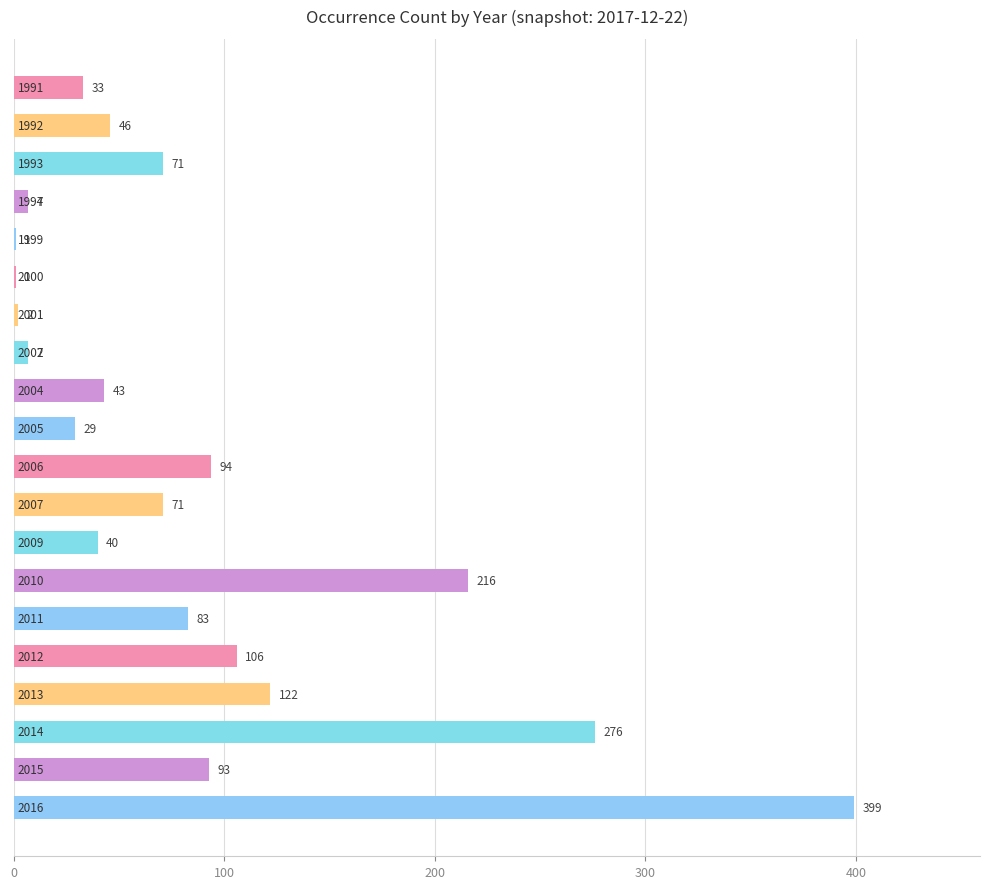

What is the maximum value shown in the chart?

399